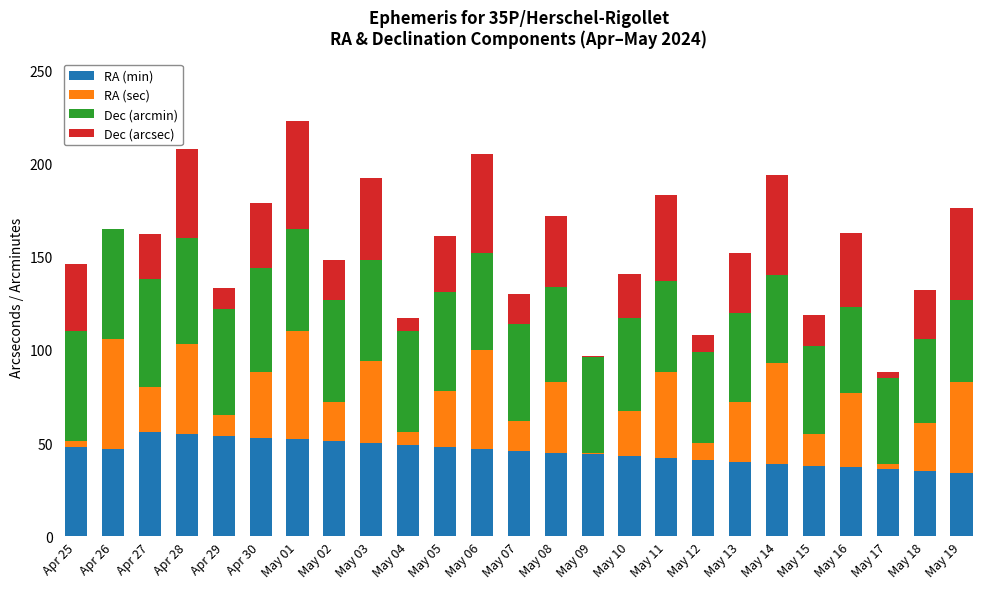

True or false: RA (min) has a value of 56 at Apr 27.

True